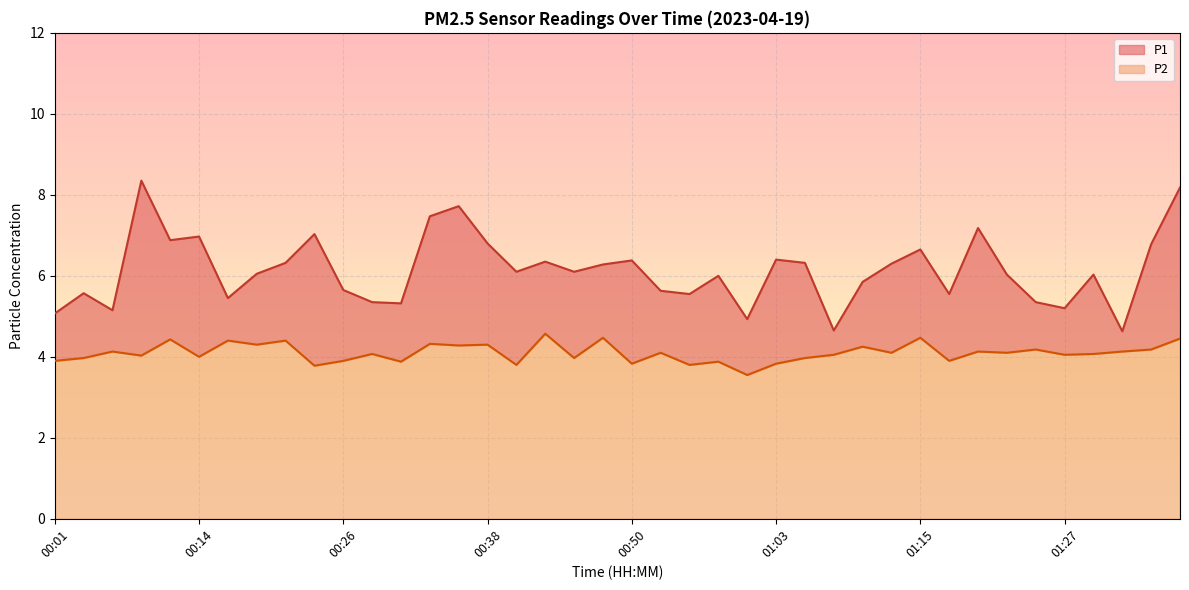

True or false: P2 and P1 cross at least once.

False